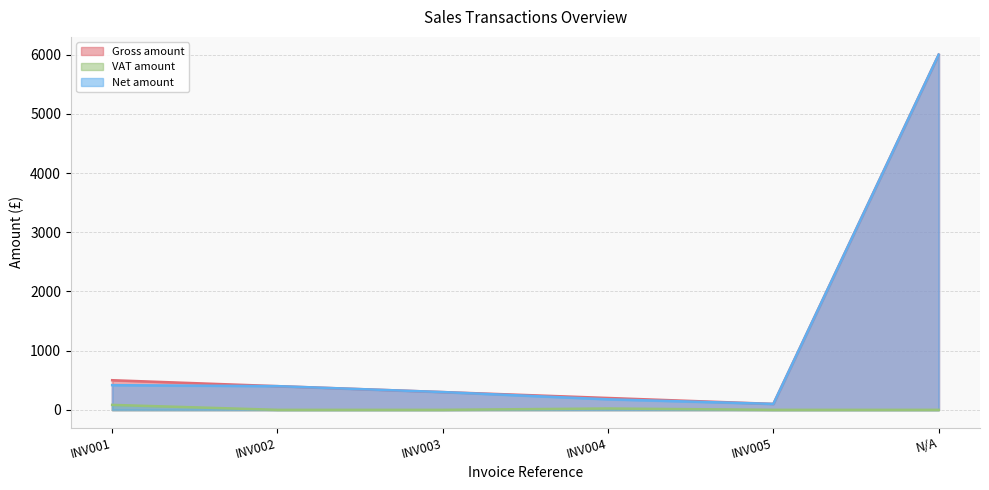

How many values in the Net amount series exceed 400?

2